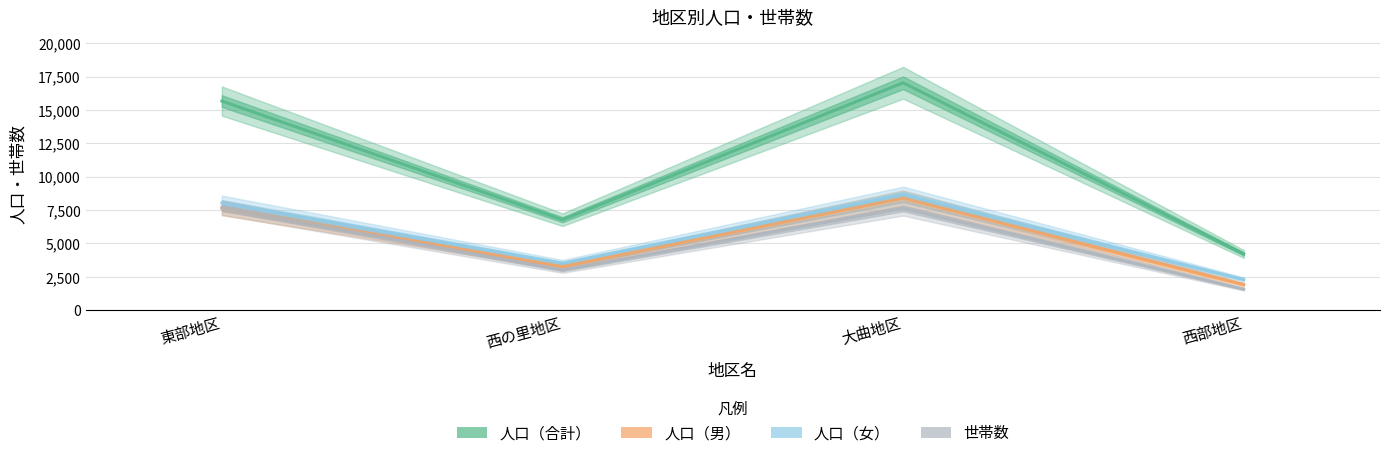

How many categories are shown in the chart?

4